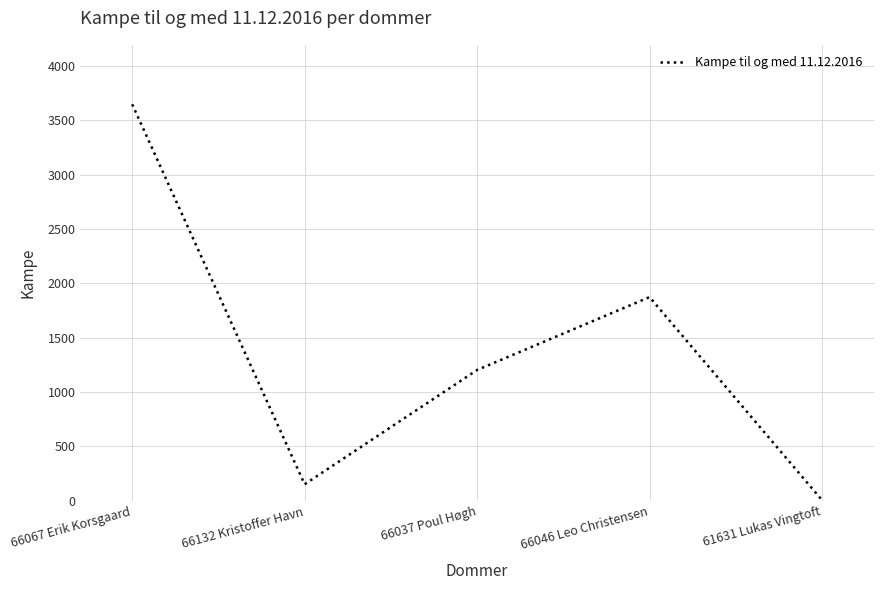

What is the smallest value displayed?

4